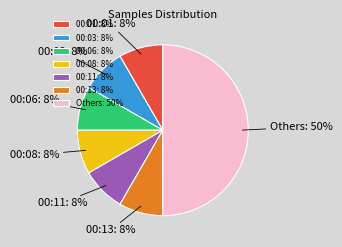

The 00:11 slice represents 1% of the pie. True or false?

False